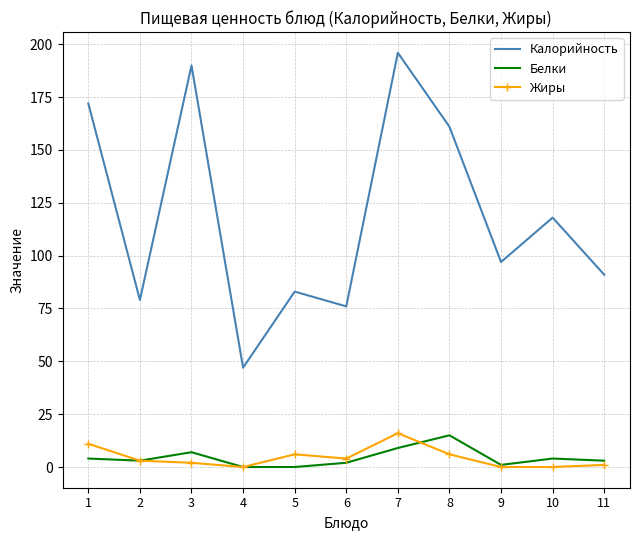

Is the value of Калорийность at 8 greater than the value of Жиры at 7?

Yes